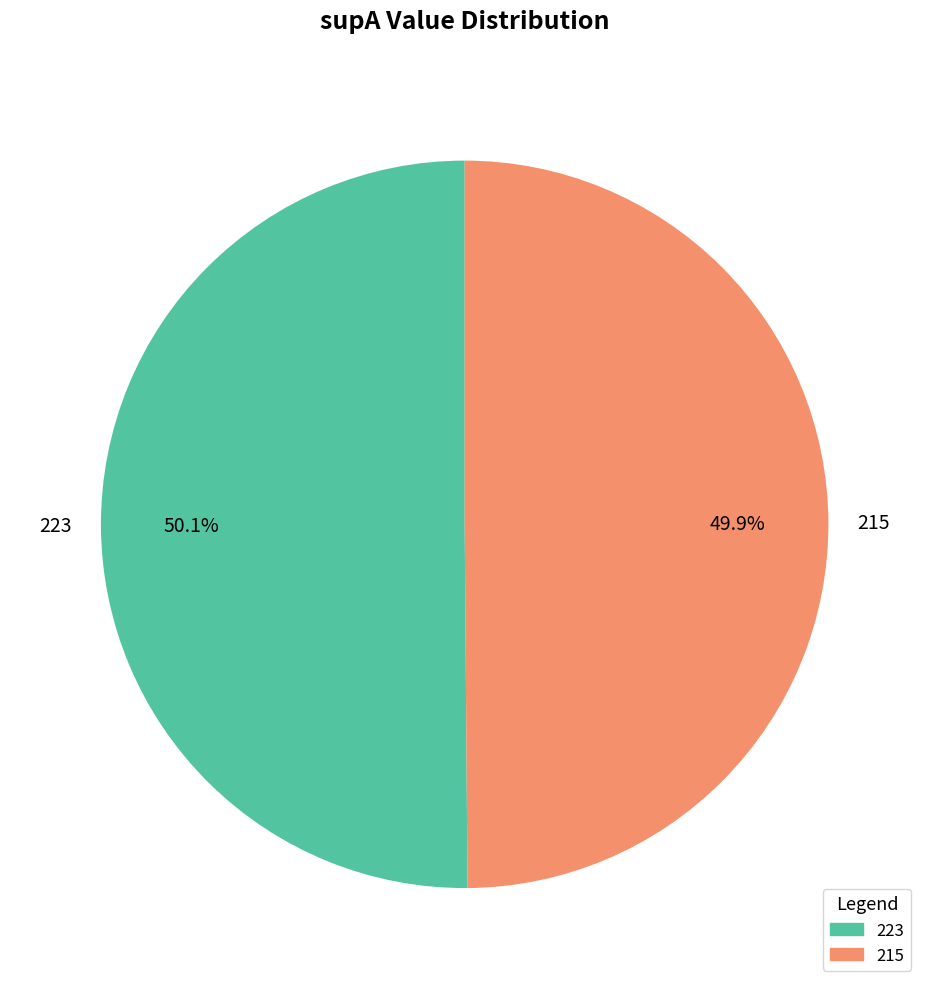

To the nearest percent, what portion does 223 represent?

50%